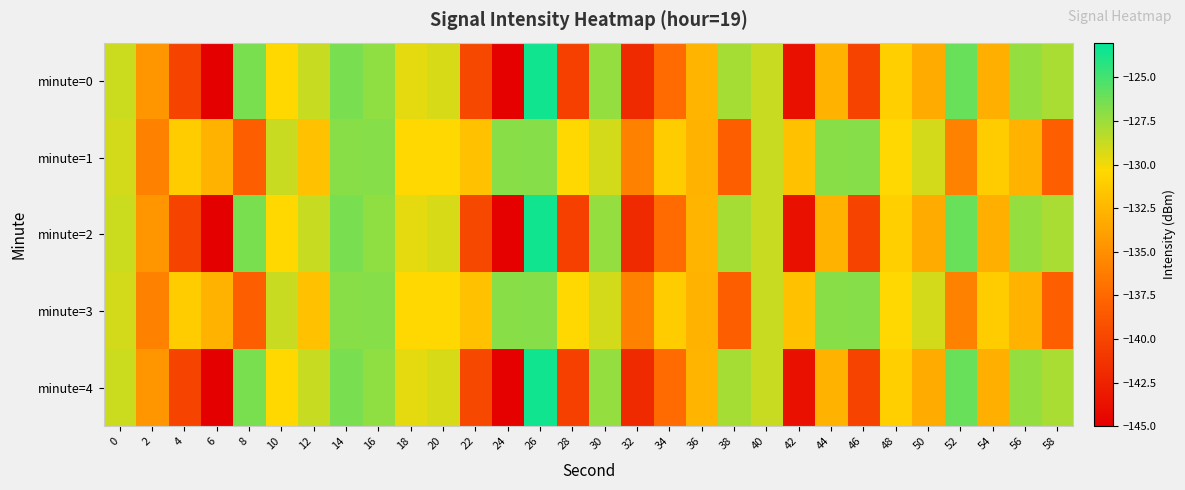

At which category is the sum across all series the highest?

26